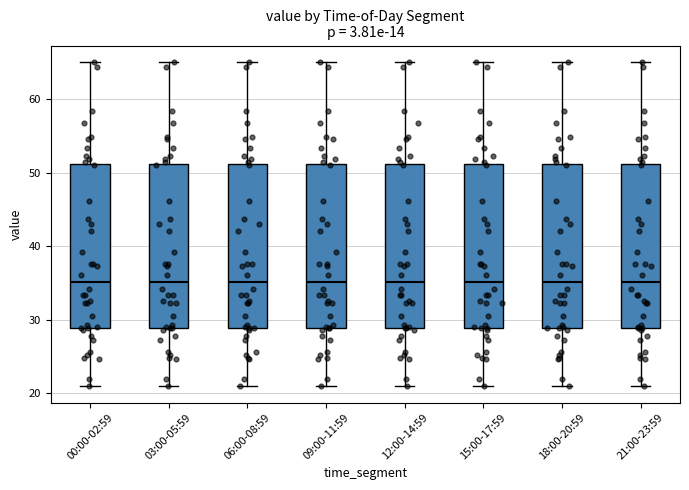

Reading left to right, transcribe this box plot: for each box, give where its median line is, the range the box spans, and where its two whiskers end, as read against the y-axis. The values are not printed on the chart, so give them approximately, as read against the axis.

00:00-02:59: median 35, box 29 to 51, whiskers 21 to 65
03:00-05:59: median 35, box 29 to 51, whiskers 21 to 65
06:00-08:59: median 35, box 29 to 51, whiskers 21 to 65
09:00-11:59: median 35, box 29 to 51, whiskers 21 to 65
12:00-14:59: median 35, box 29 to 51, whiskers 21 to 65
15:00-17:59: median 35, box 29 to 51, whiskers 21 to 65
18:00-20:59: median 35, box 29 to 51, whiskers 21 to 65
21:00-23:59: median 35, box 29 to 51, whiskers 21 to 65